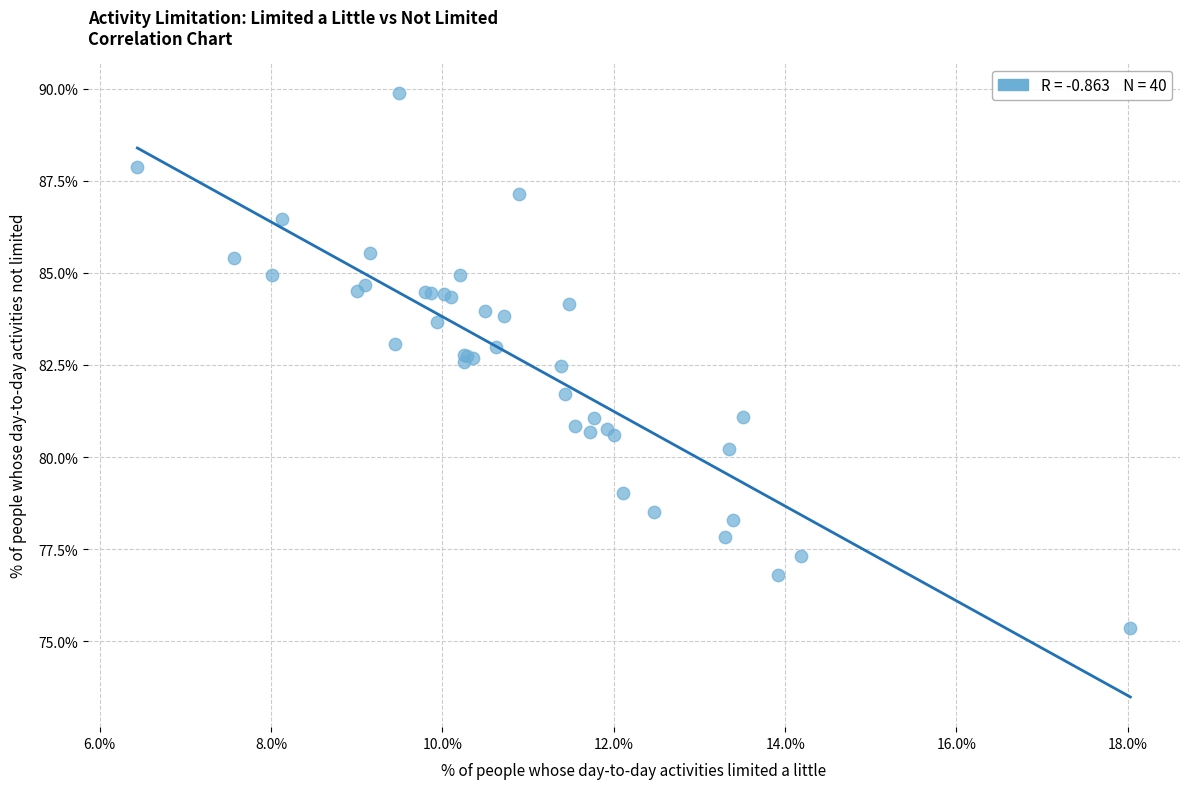

What Y value in the scatter plot is closest to 82?

81.7